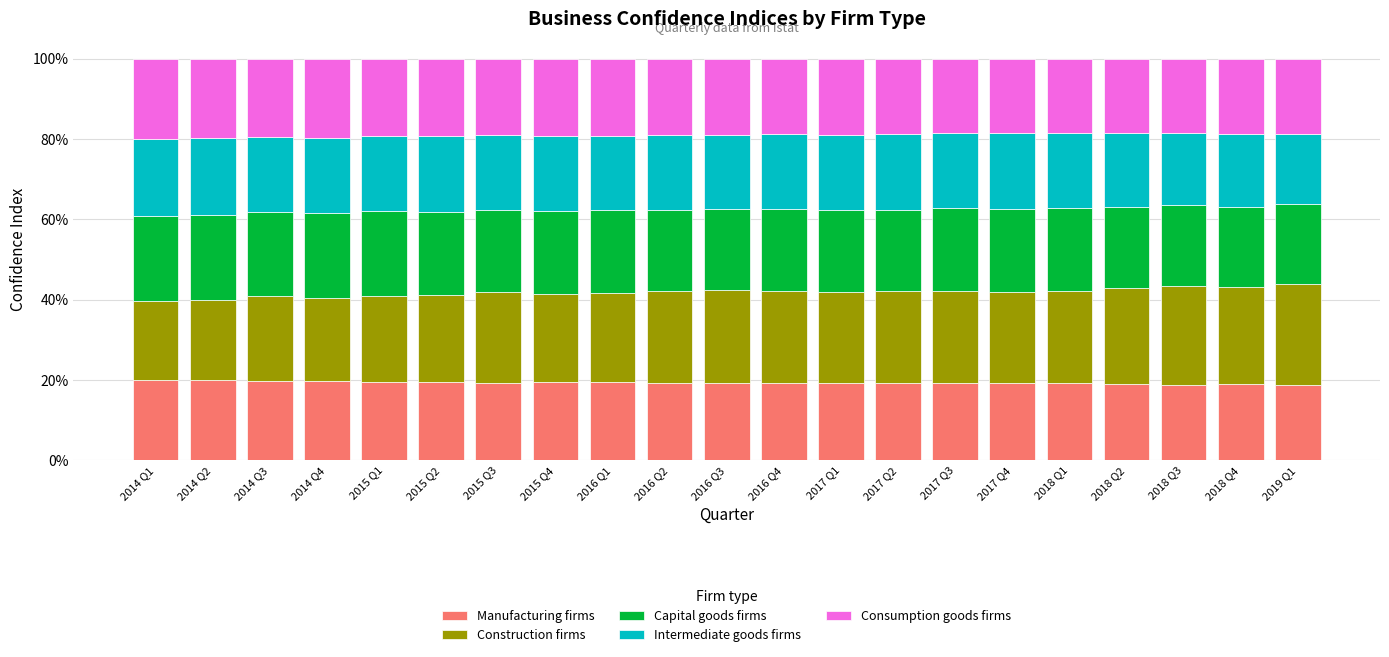

What is the total value across all series at 2018 Q4?

100.0